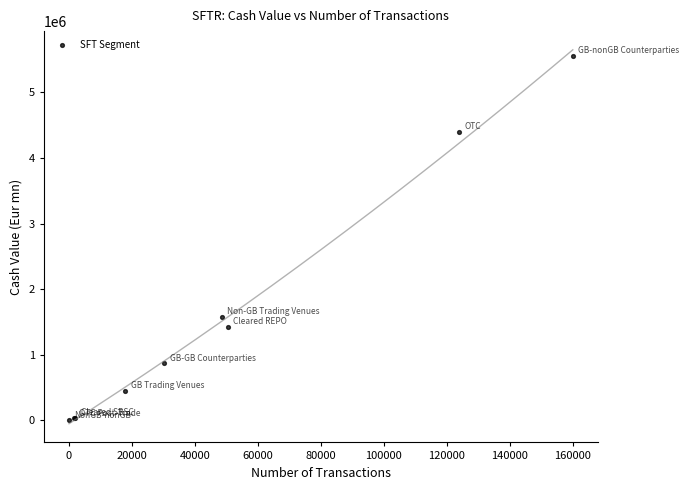

What Y value in the scatter plot is closest to 2776028?

1574901.4